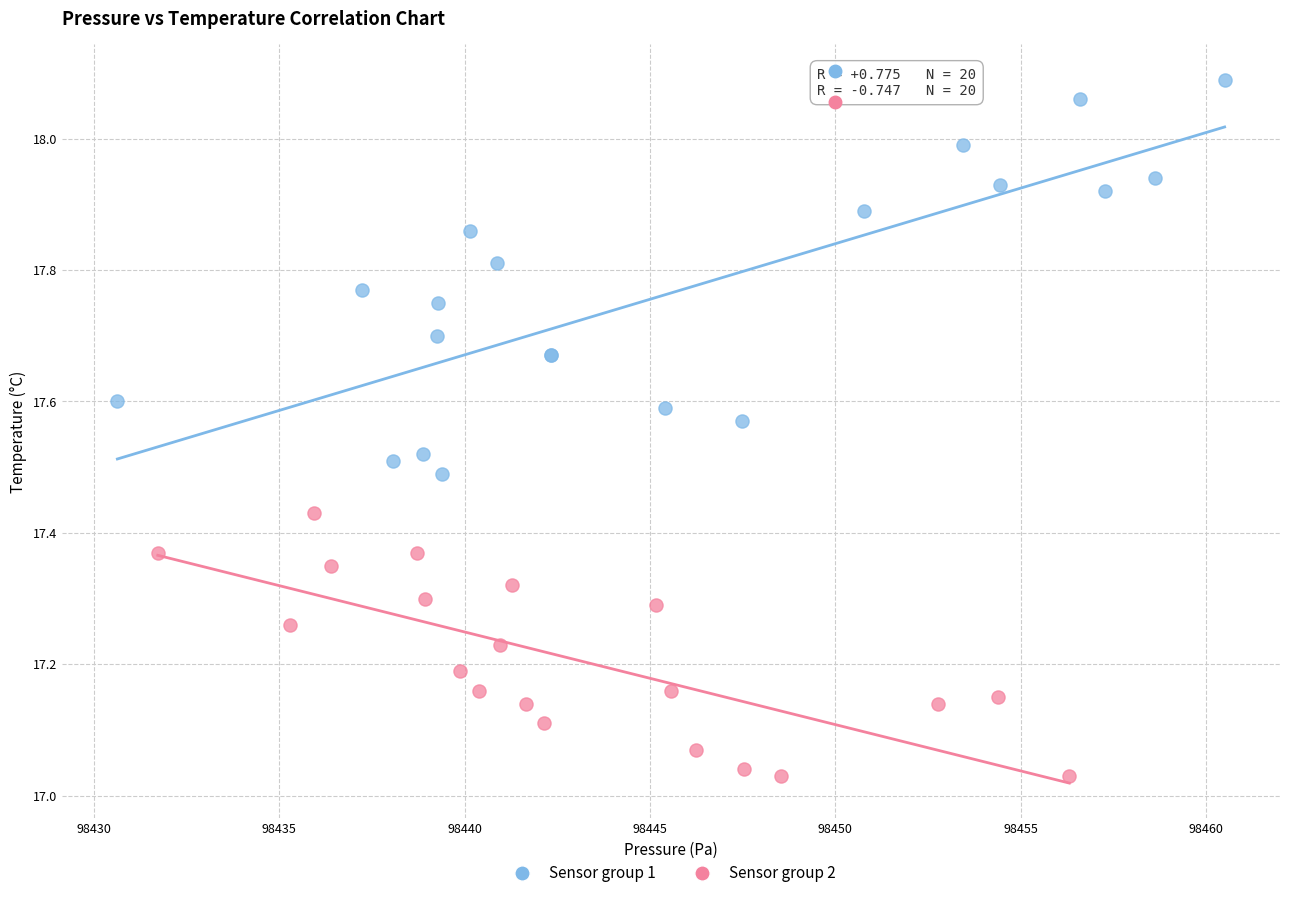

Which series contains the highest Y value?

Sensor group 1